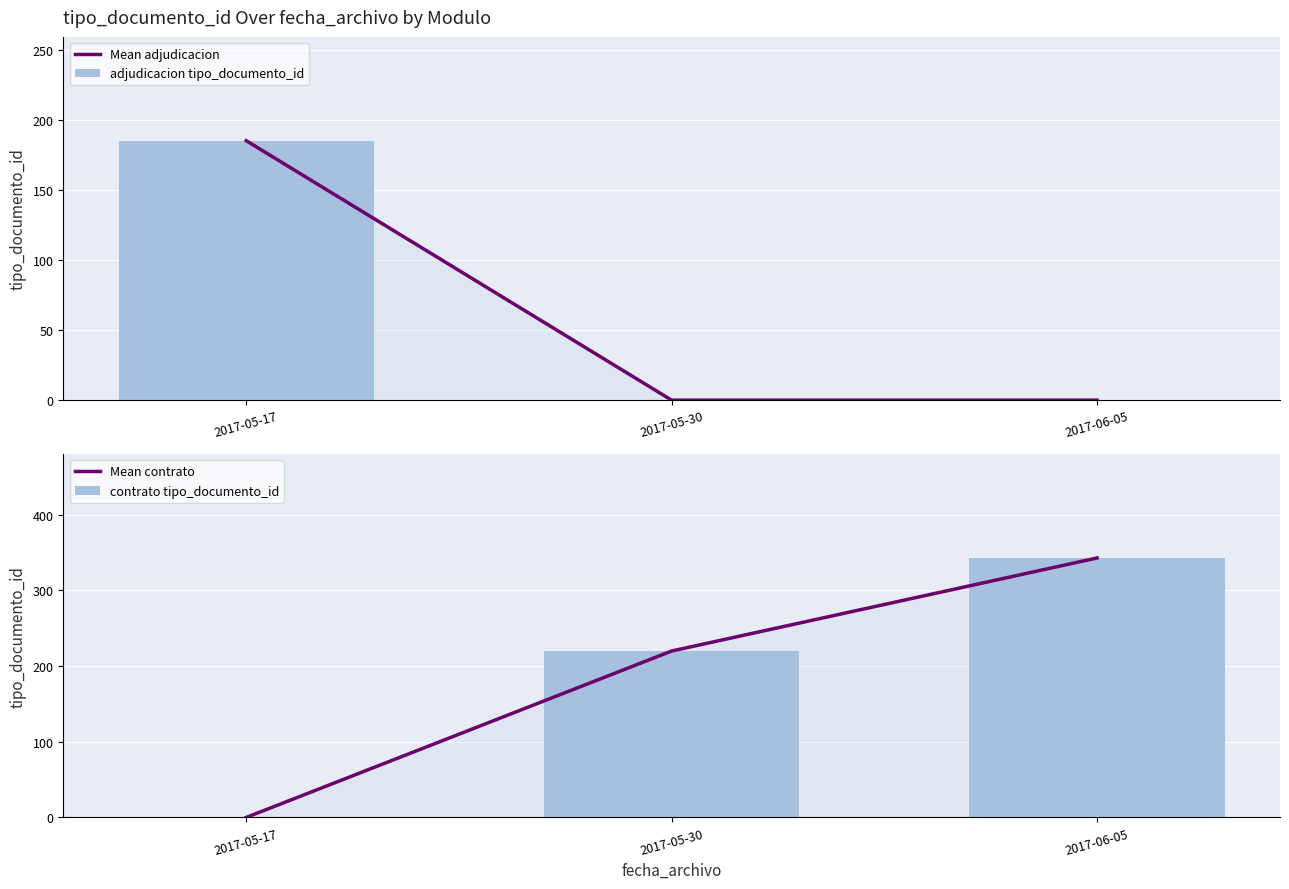

Which series has the largest range (max minus min)?

Mean contrato